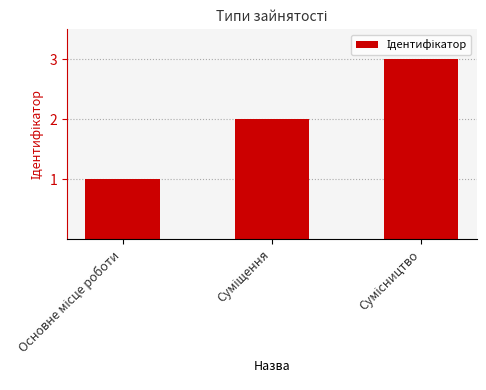

What is the maximum value shown in the chart?

3